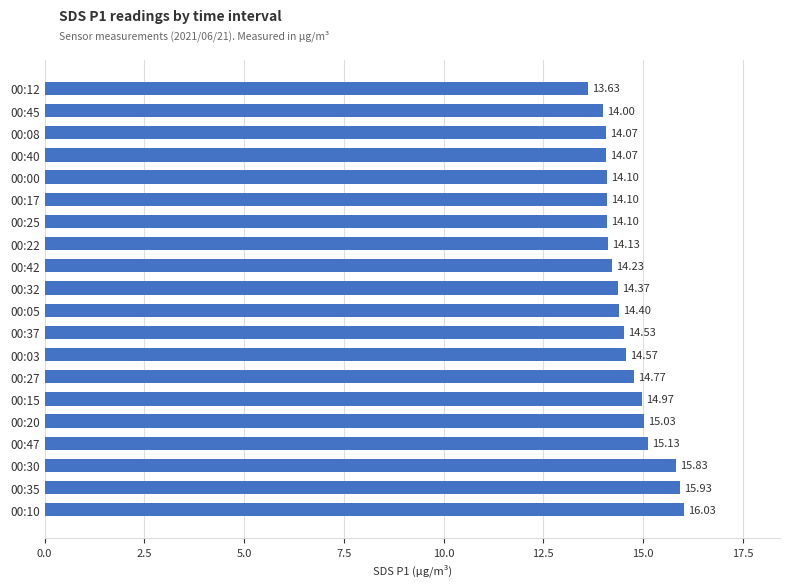

What is the ratio of the value at 00:45 to the value at 00:30?

0.9